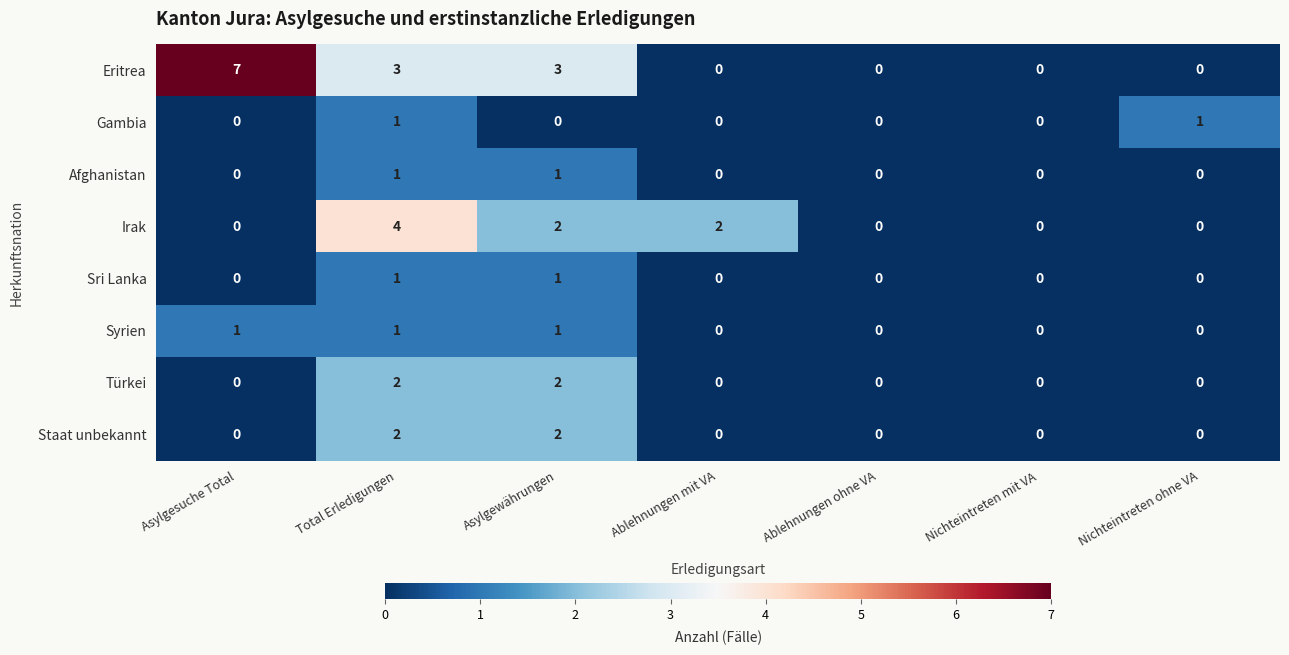

How many Afghanistan values are between 0 and 1?

7